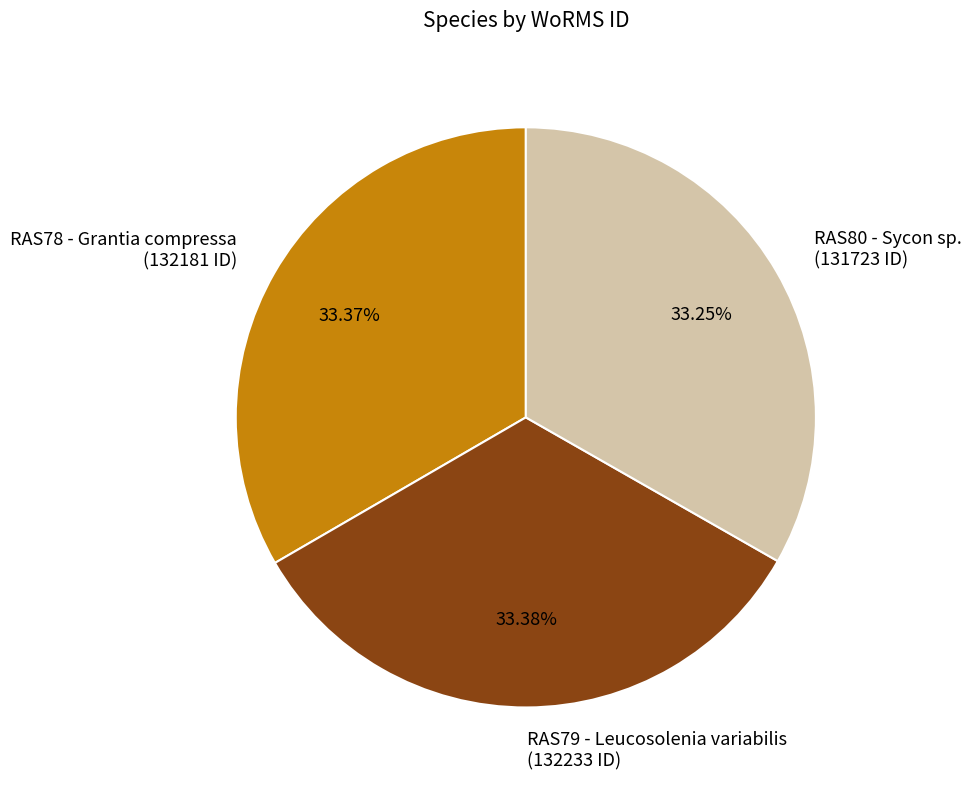

What percentage is the RAS79 - Leucosolenia variabilis slice, to the nearest percent?

33%